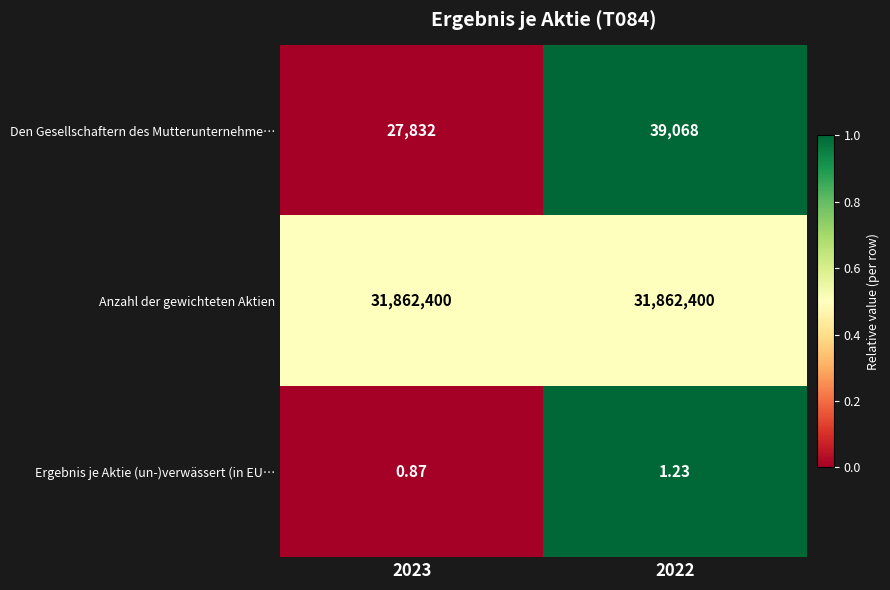

Which series has the largest range (max minus min)?

Den Gesellschaftern des Mutterunternehme…